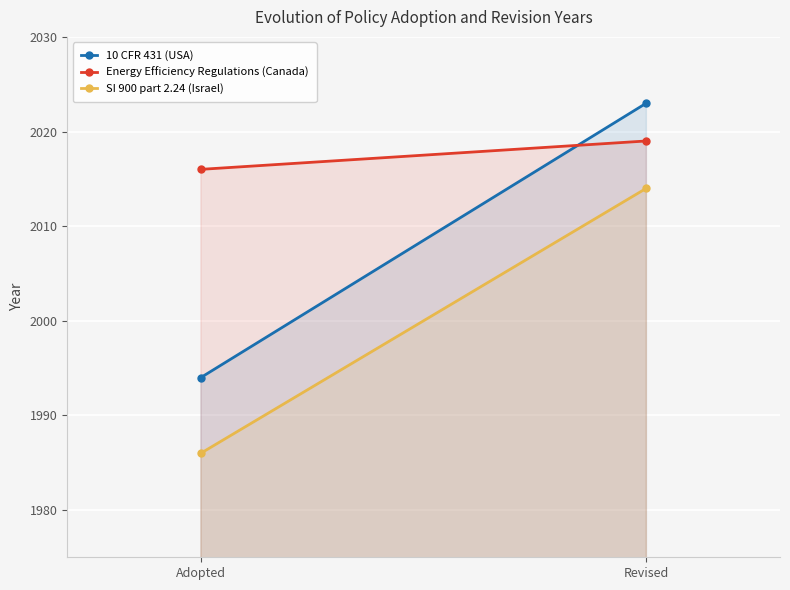

Reading left to right, what are all the values shown in this chart?

10 CFR 431 (USA): 1994	2023
Energy Efficiency Regulations (Canada): 2016	2019
SI 900 part 2.24 (Israel): 1986	2014